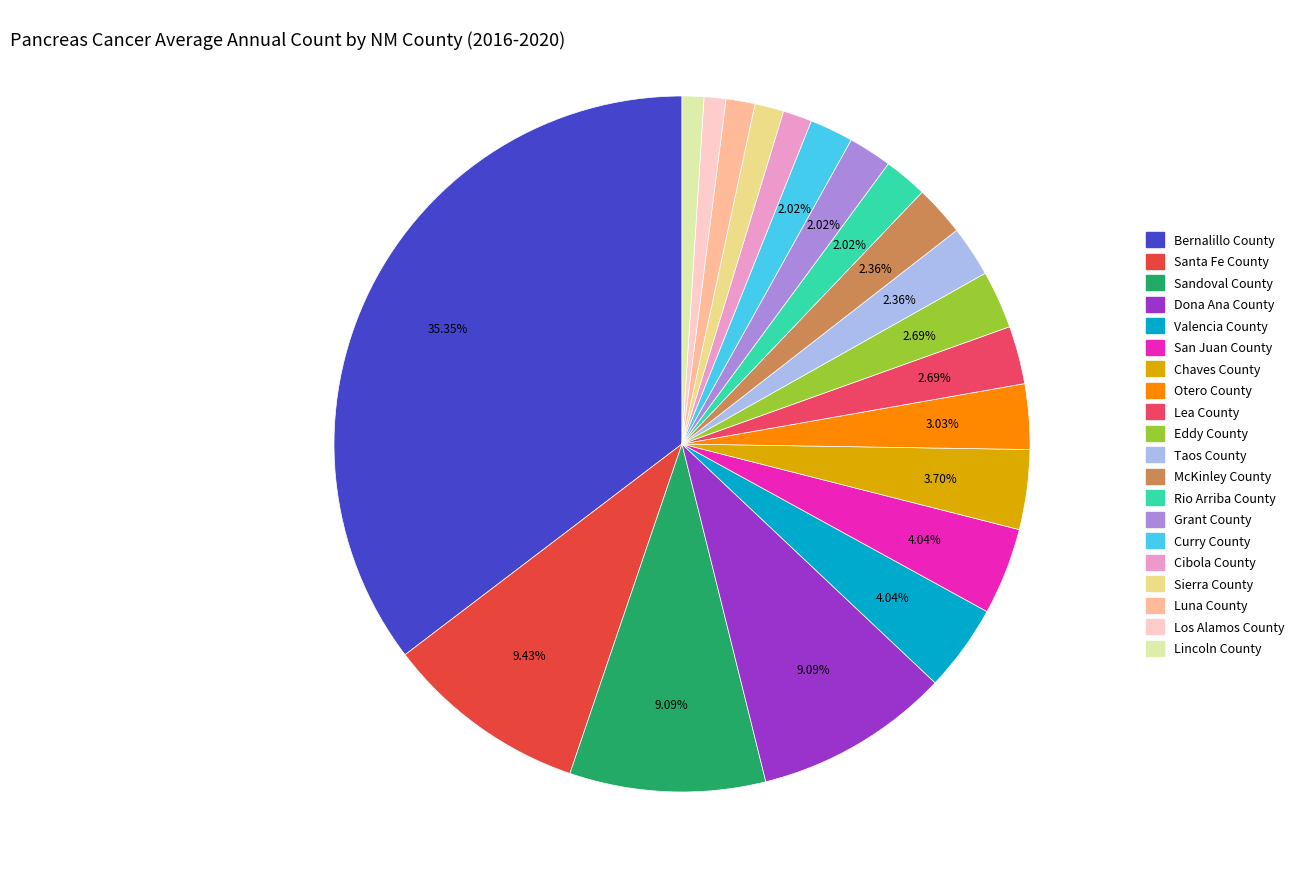

Which slice is the largest?

Bernalillo County